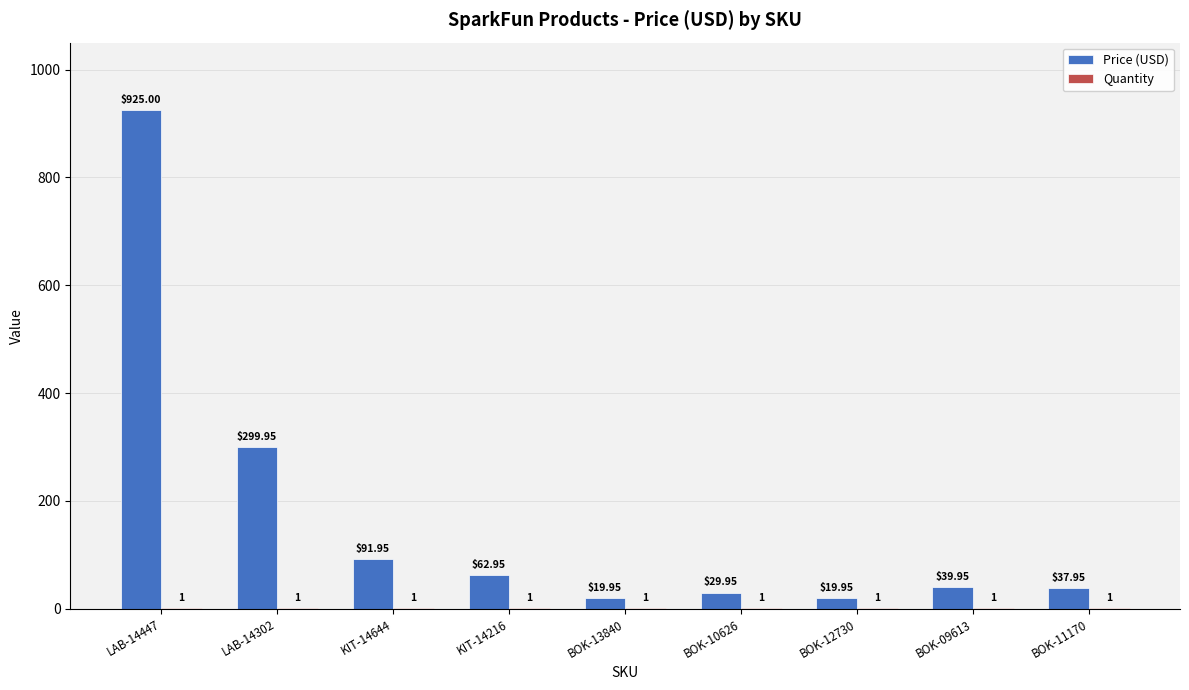

What is the total value across all series at BOK-11170?

39.0